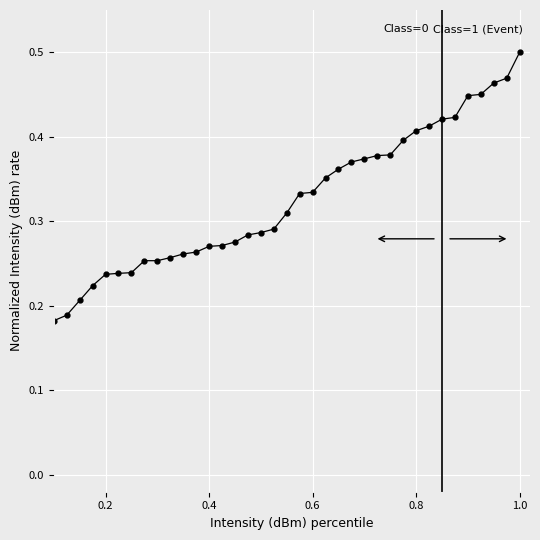

How many values exceed 0?

39